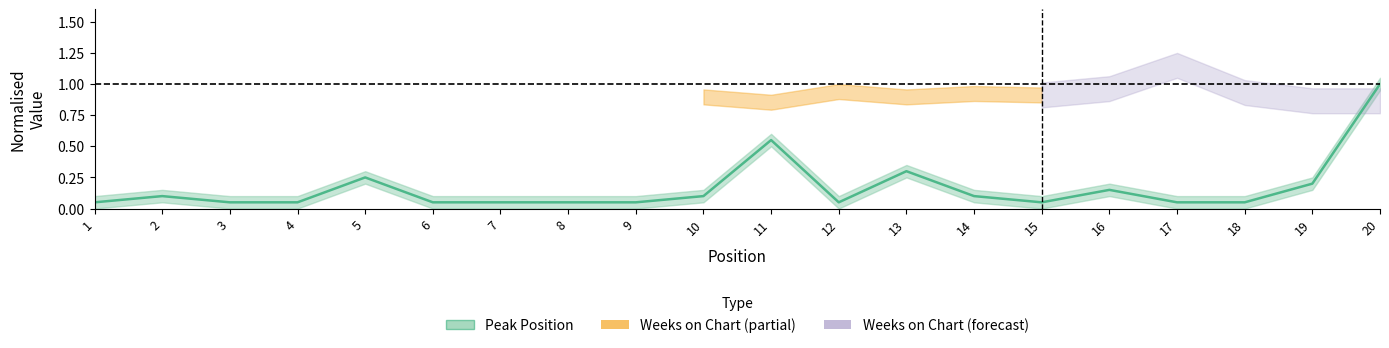

At which category does the data reach its first local peak?

2